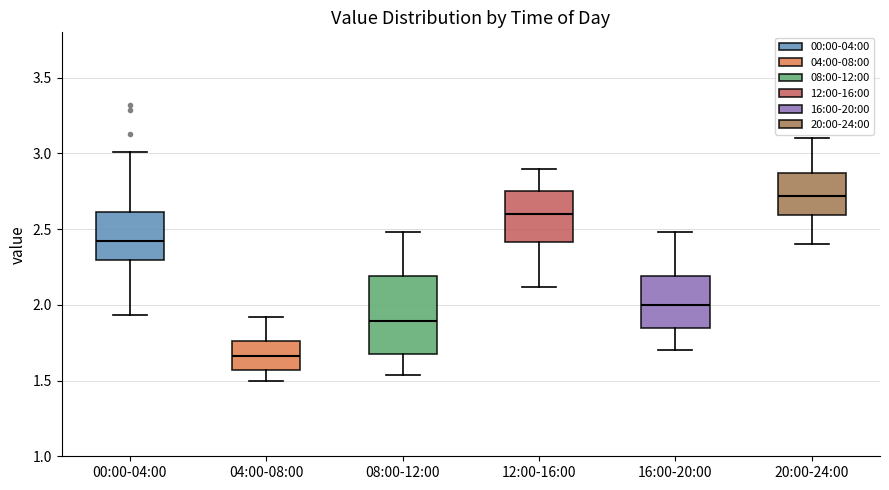

Comparing the boxes themselves (not the whiskers), which one is the tallest?

08:00-12:00